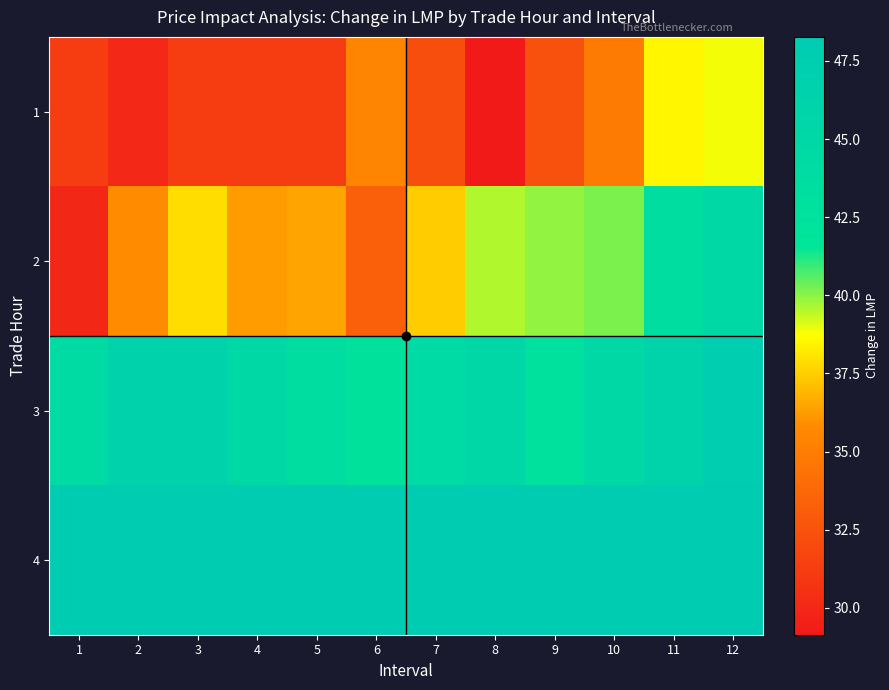

How many categories are shown in the chart?

12